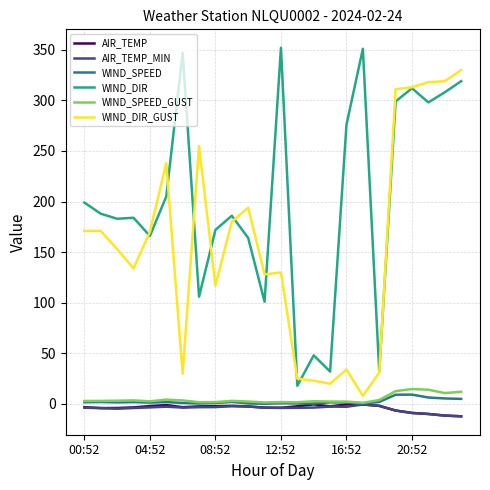

True or false: WIND_DIR_GUST and AIR_TEMP intersect in this chart.

False